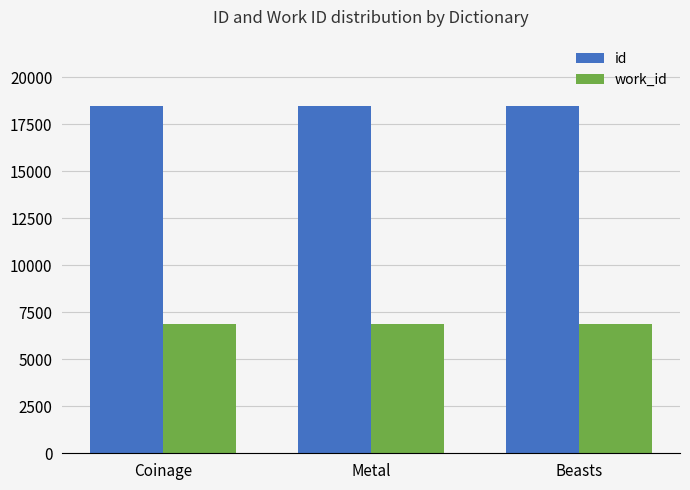

Rank the series by their maximum value, from highest to lowest.

id, work_id